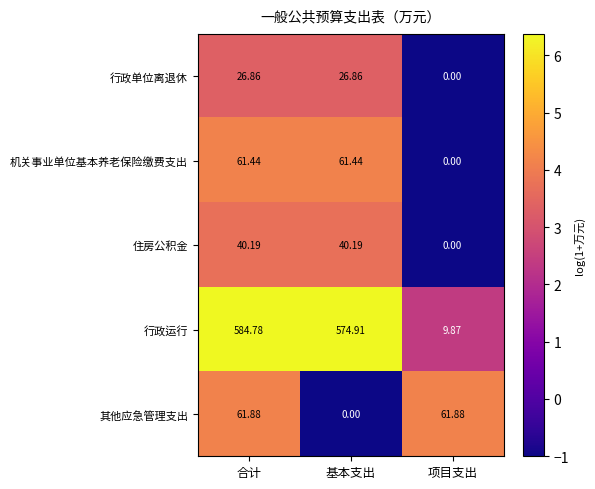

At how many categories does at least one series exceed 5?

3